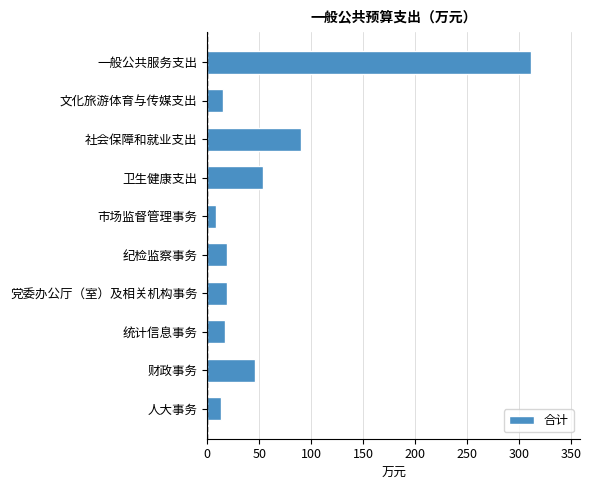

What value does the data have at 党委办公厅（室）及相关机构事务?

18.8